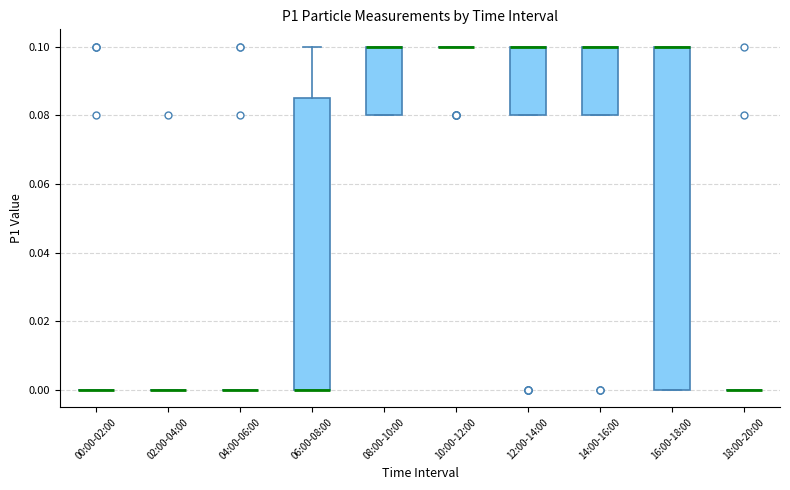

Reading left to right, read every box against the y-axis: the position of its median line, the range the box covers, and the ends of its whiskers. The values are not printed on the chart, so give them approximately, as read against the axis.

00:00-02:00: box collapsed to a line at 0.000, whiskers 0.000 to 0.000
02:00-04:00: box collapsed to a line at 0.000, whiskers 0.000 to 0.000
04:00-06:00: box collapsed to a line at 0.000, whiskers 0.000 to 0.000
06:00-08:00: median 0.000 (drawn on the box's lower edge), box 0.000 to 0.086, whiskers 0.000 to 0.100
08:00-10:00: median 0.100 (drawn on the box's upper edge), box 0.080 to 0.100, whiskers 0.080 to 0.100
10:00-12:00: box collapsed to a line at 0.100, whiskers 0.100 to 0.100
12:00-14:00: median 0.100 (drawn on the box's upper edge), box 0.080 to 0.100, whiskers 0.080 to 0.100
14:00-16:00: median 0.100 (drawn on the box's upper edge), box 0.080 to 0.100, whiskers 0.080 to 0.100
16:00-18:00: median 0.100 (drawn on the box's upper edge), box 0.000 to 0.100, whiskers 0.000 to 0.100
18:00-20:00: box collapsed to a line at 0.000, whiskers 0.000 to 0.000